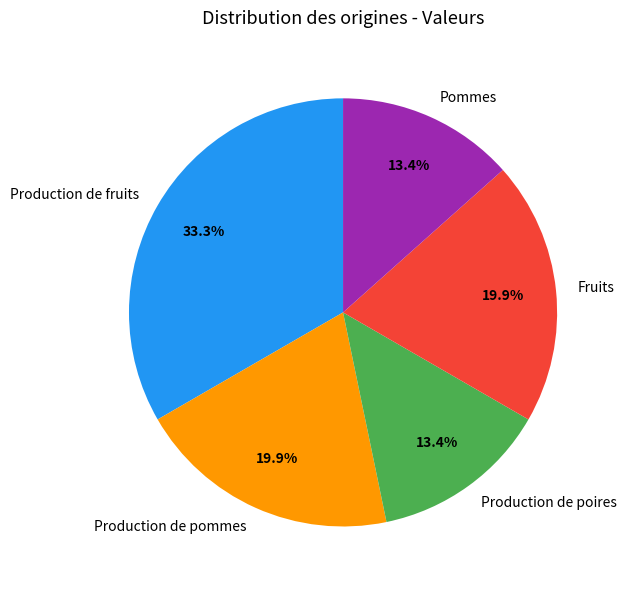

Is the sum of Production de pommes and Pommes greater than half?

No